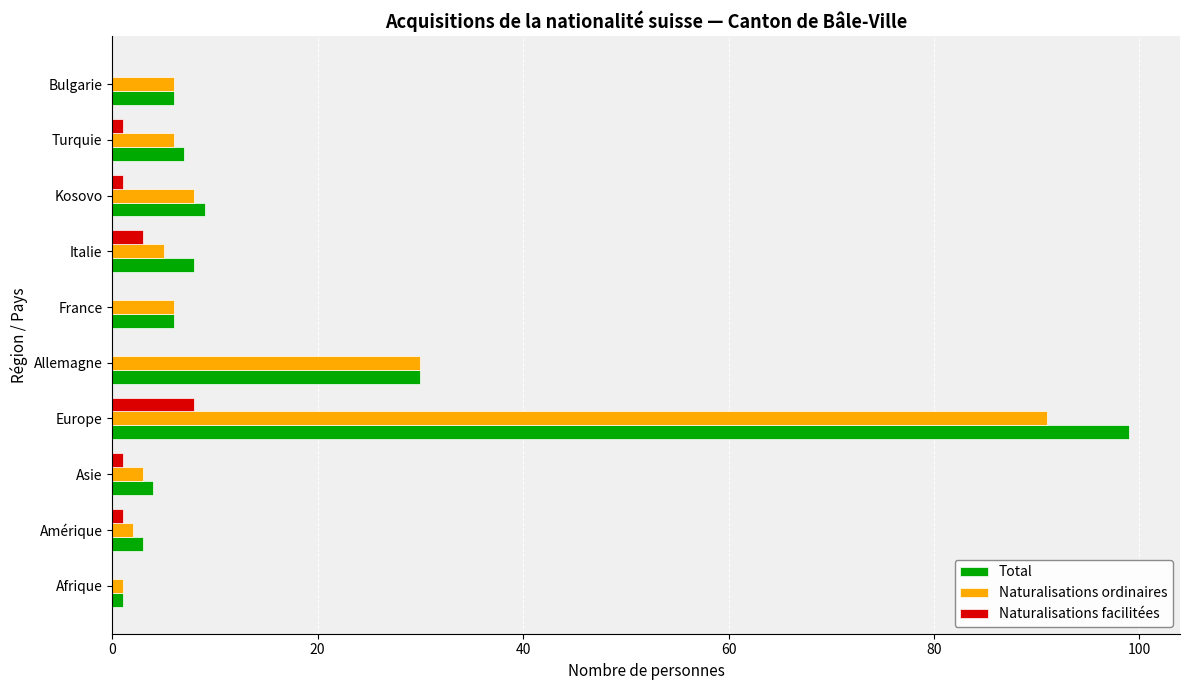

Which series has the widest spread of values?

Total